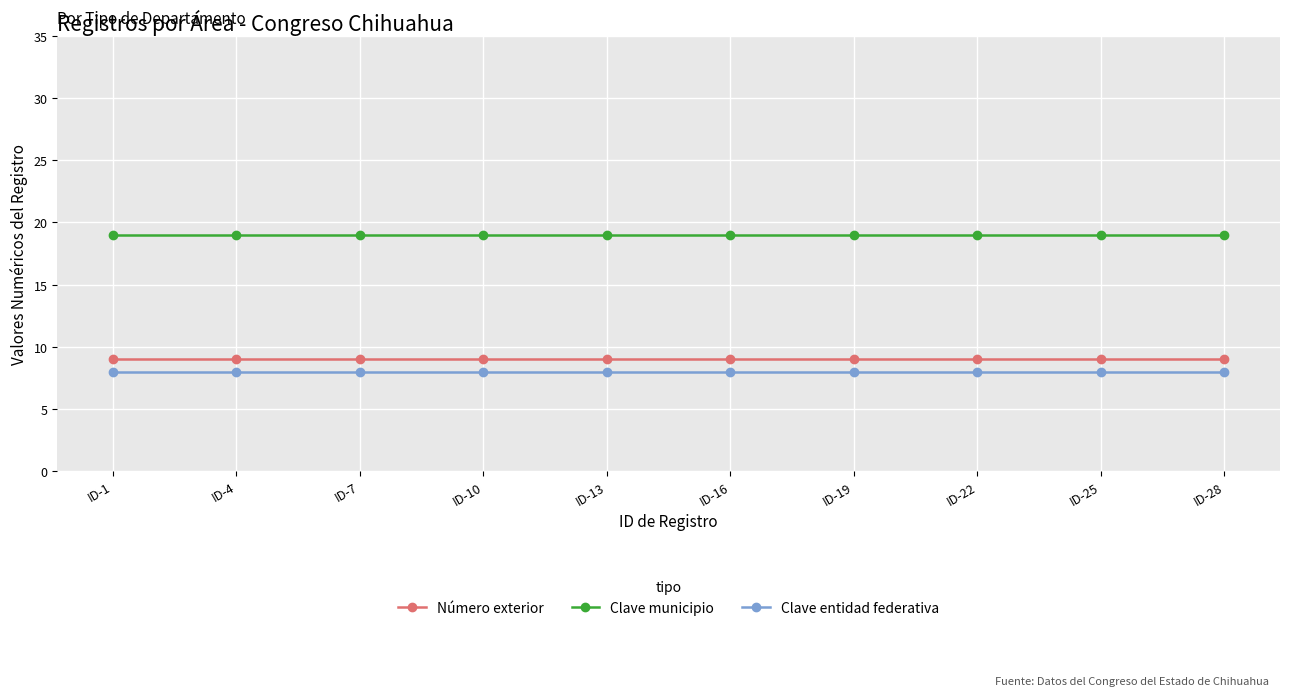

Reading left to right, transcribe all the data shown in this chart.

Número exterior: 9	9	9	9	9	9	9	9	9	9
Clave municipio: 19	19	19	19	19	19	19	19	19	19
Clave entidad federativa: 8	8	8	8	8	8	8	8	8	8